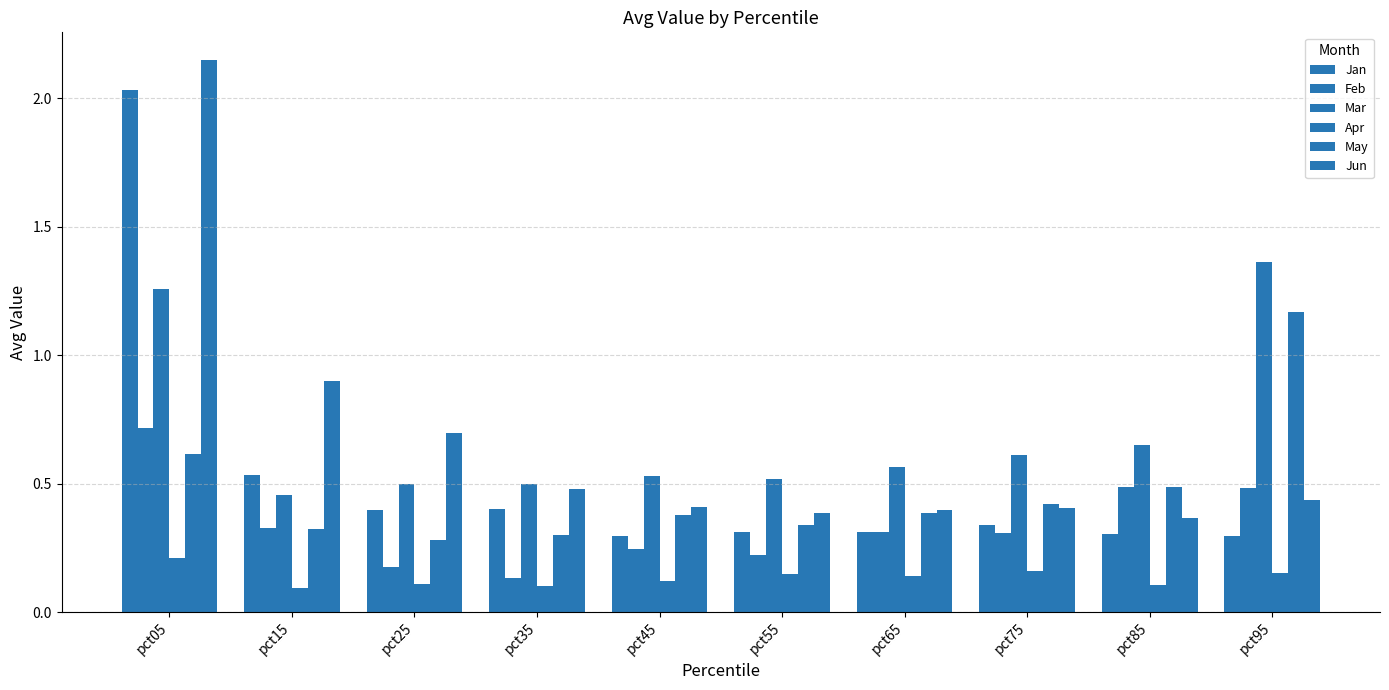

Which category has the lowest value in the Feb series?

pct35